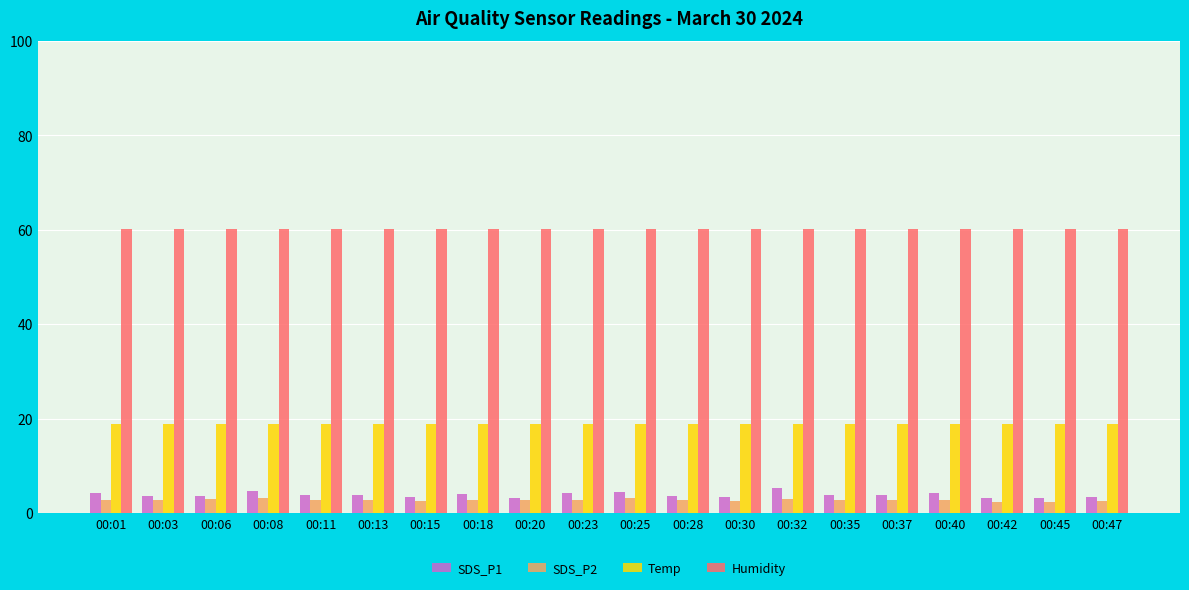

What are all the series names shown in the legend?

SDS_P1, SDS_P2, Temp, Humidity